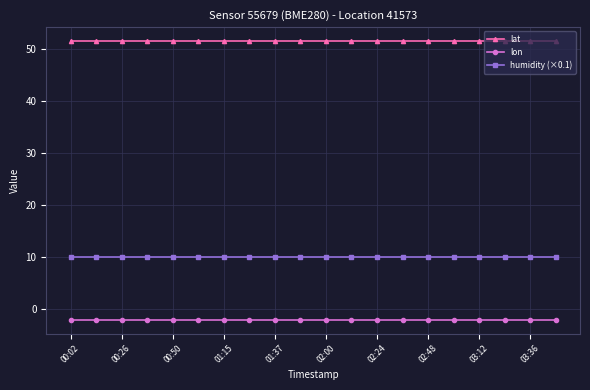

Rank the series by their maximum value, from highest to lowest.

lat, humidity (×0.1), lon